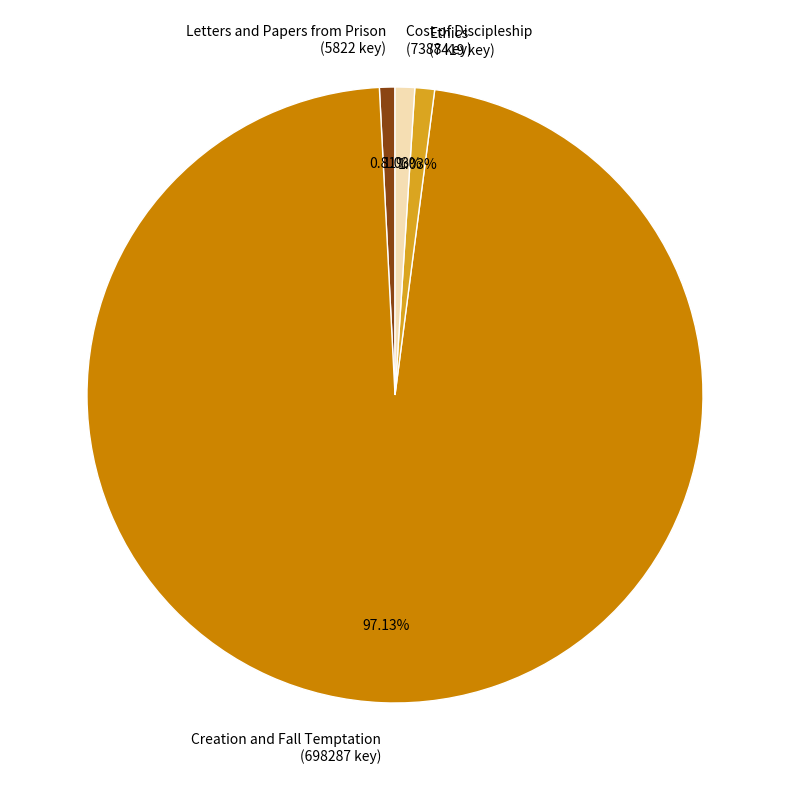

Is there a majority slice in this chart?

Yes